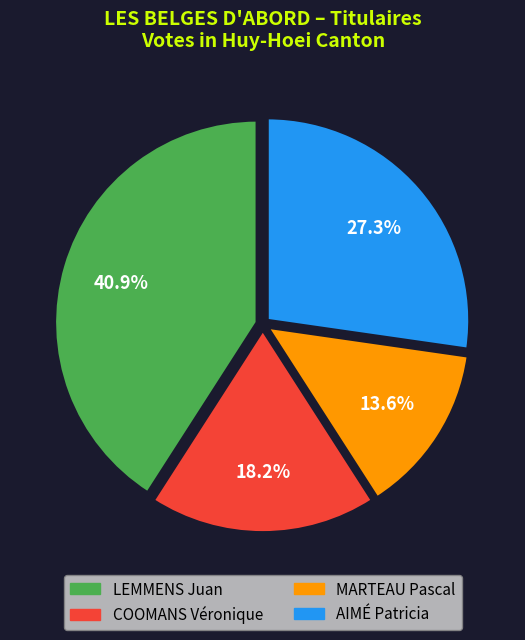

Does LEMMENS Juan account for over 50% of the chart?

No